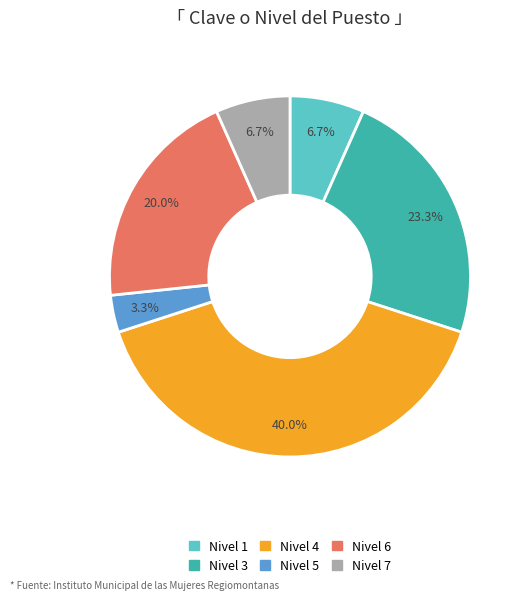

How many slices are in this pie chart?

6